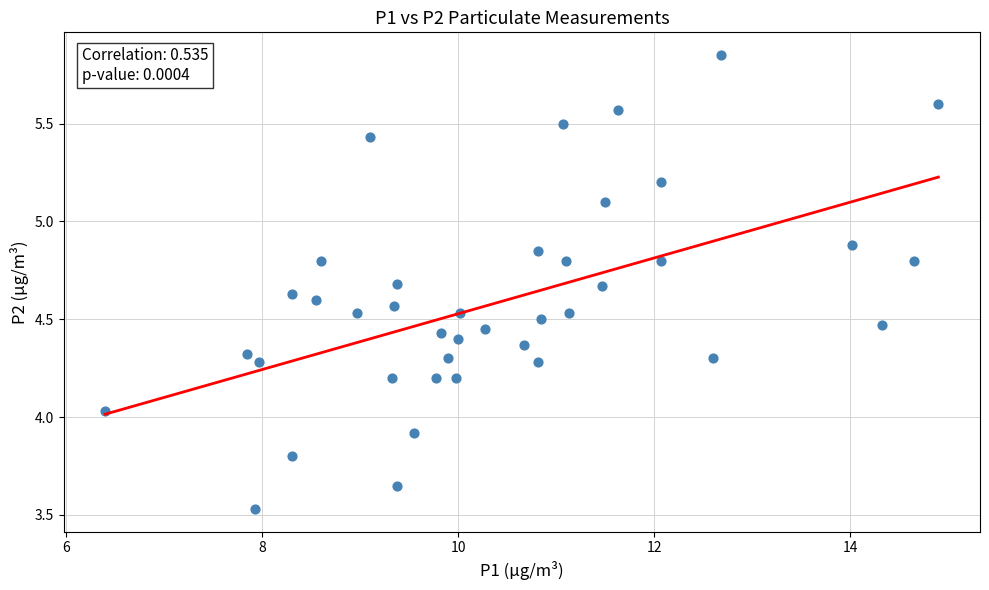

What is the range of Y values (max minus min)?

2.3